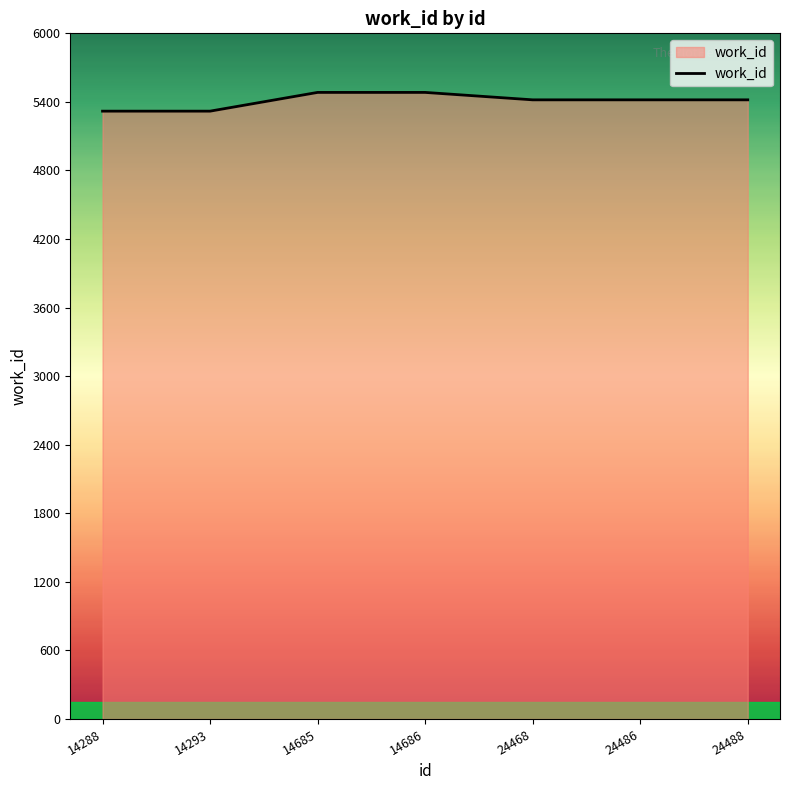

Reading left to right, list all the values displayed in this chart.

14288=5319	14293=5319	14685=5483	14686=5483	24468=5418	24486=5418	24488=5418